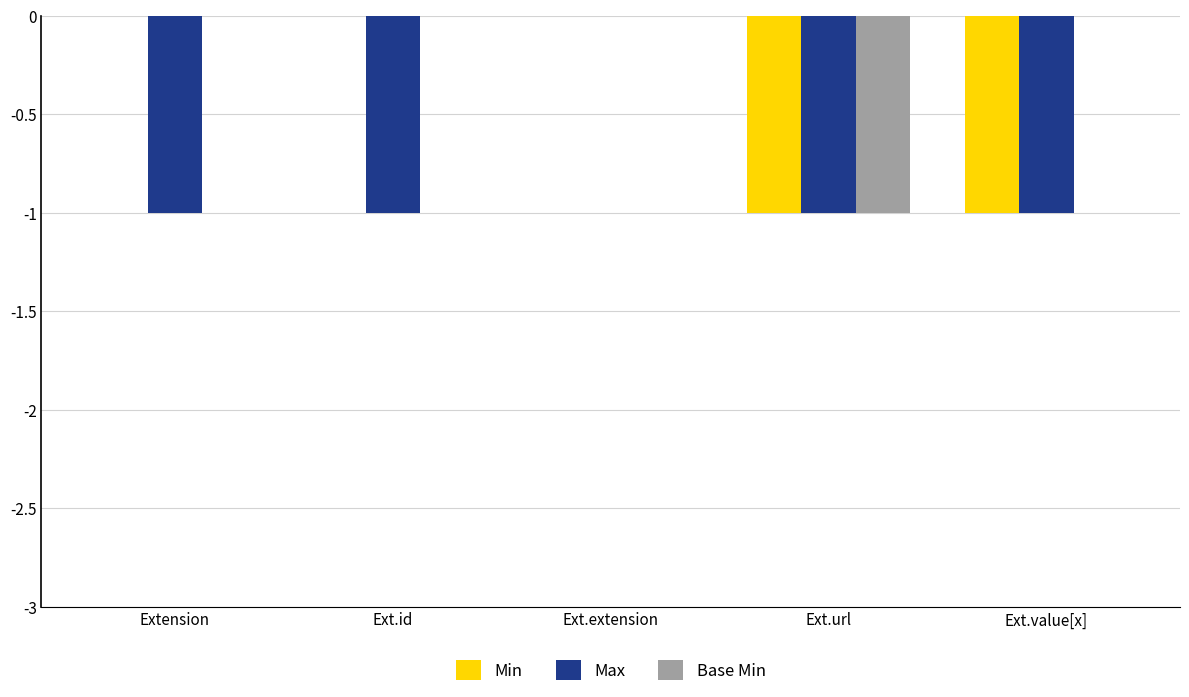

Count the Max values in the range -1 to 0.

5